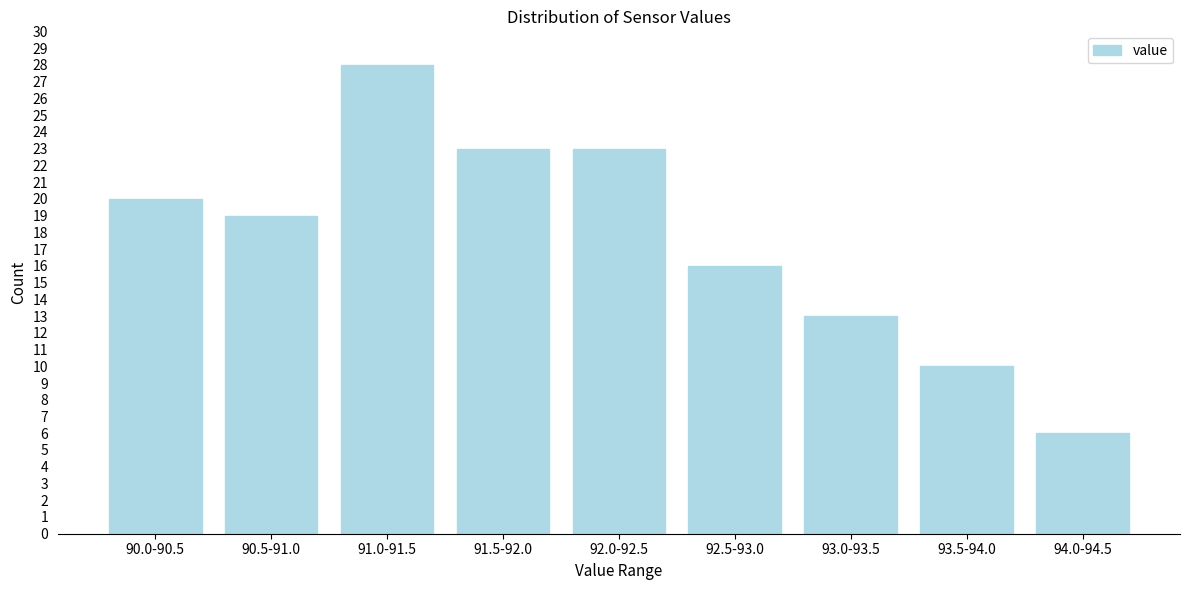

Reading left to right, list all the values displayed in this chart.

20	19	28	23	23	16	13	10	6